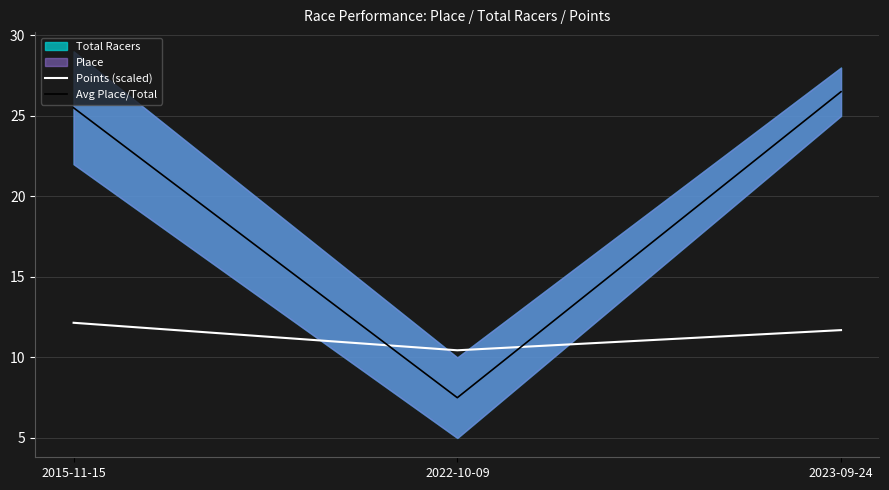

What is the average value of the Points (scaled) series?

11.4